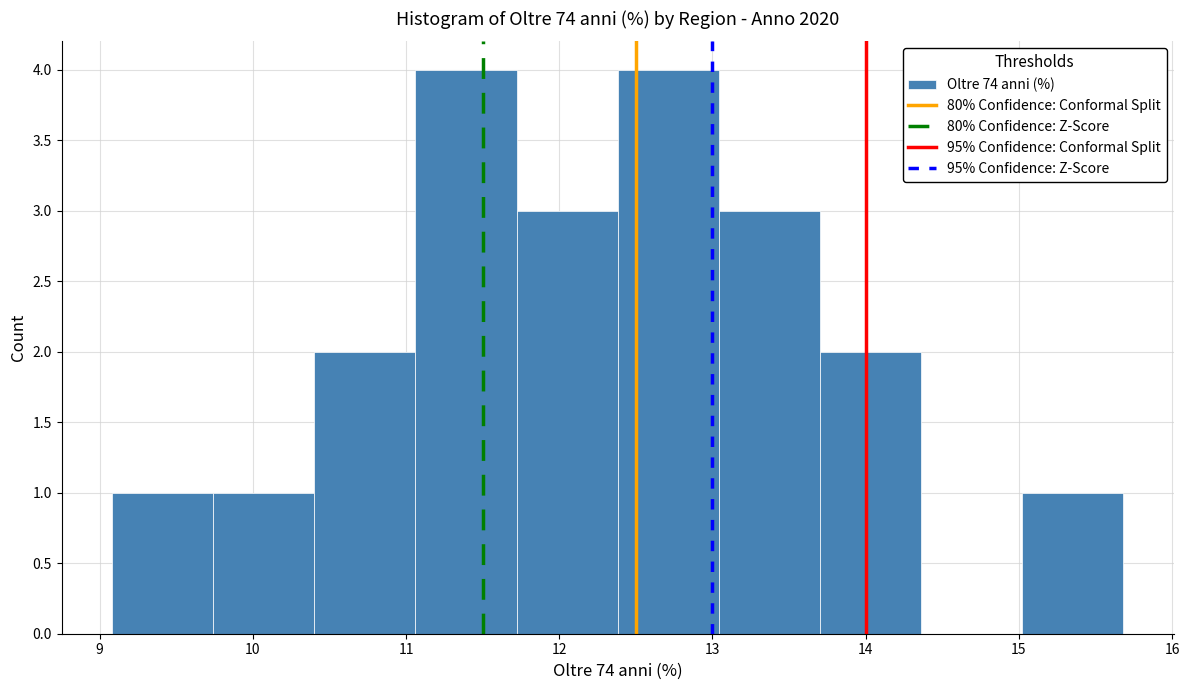

Reading left to right, list every bar in this chart as the range it spans on the x-axis followed by its height. Neither the bar edges nor the heights are printed on the chart, so give them approximately, as read against the axes.

9.1 to 9.7: 1
9.7 to 10.4: 1
10.4 to 11.1: 2
11.1 to 11.7: 4
11.7 to 12.4: 3
12.4 to 13.0: 4
13.0 to 13.7: 3
13.7 to 14.4: 2
14.4 to 15.0: 0
15.0 to 15.7: 1